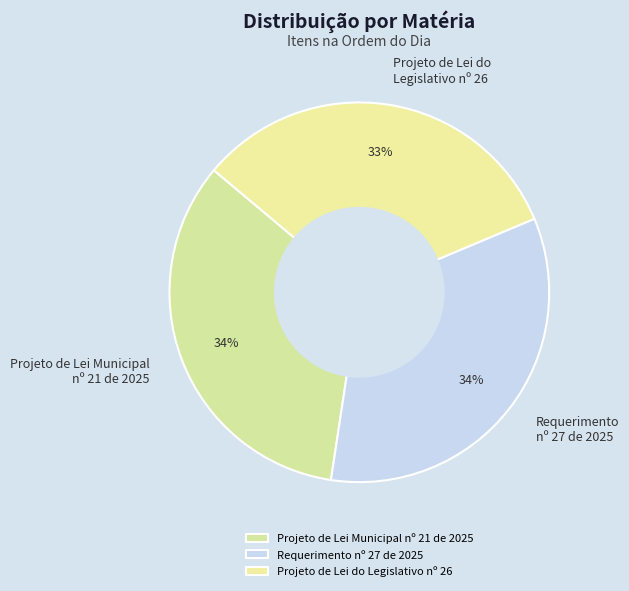

Which category has the smallest portion of the pie?

Projeto de Lei do Legislativo nº 26